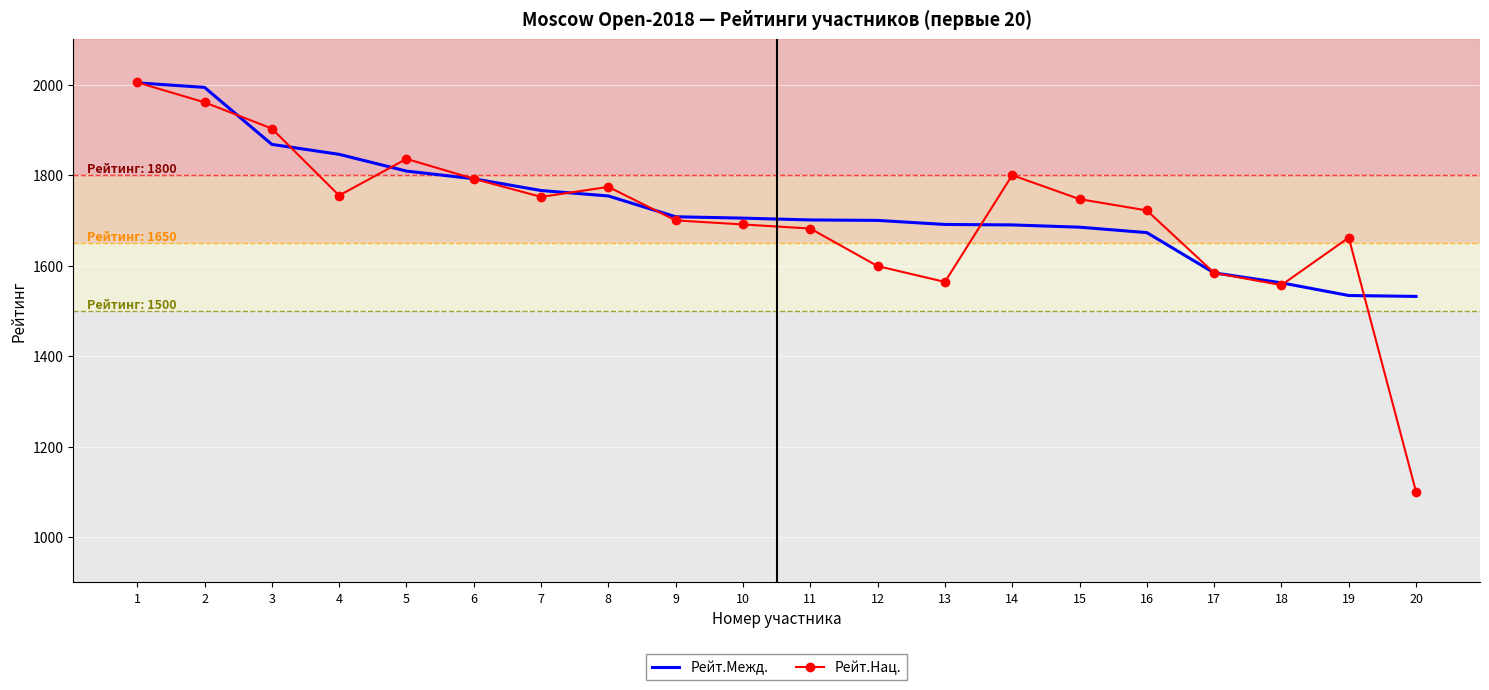

Which series has the largest total across all categories?

Рейт.Межд.